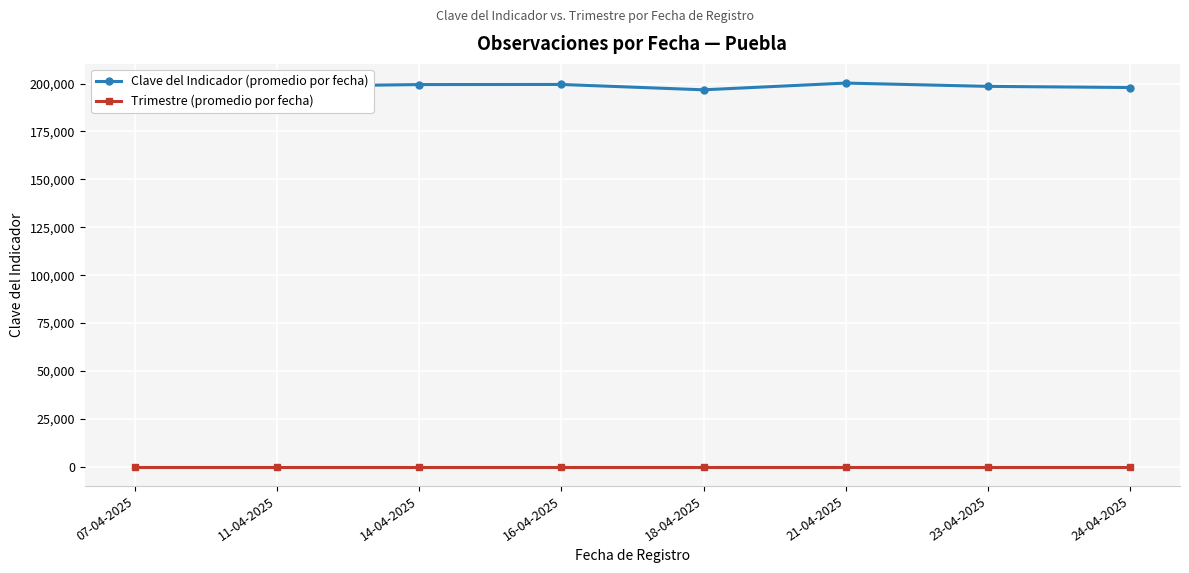

Which series has the largest range (max minus min)?

Clave del Indicador (promedio por fecha)